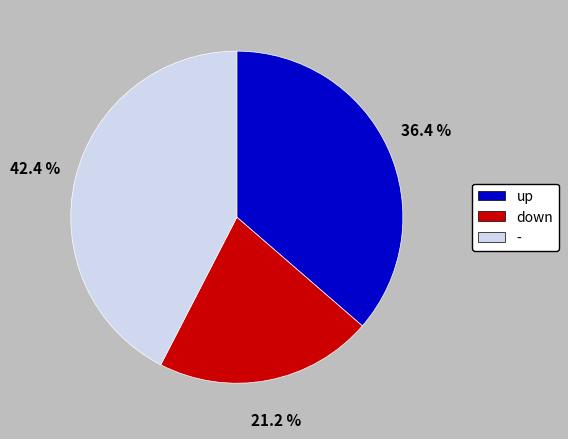

Rank the categories by value from highest to lowest.

-, up, down